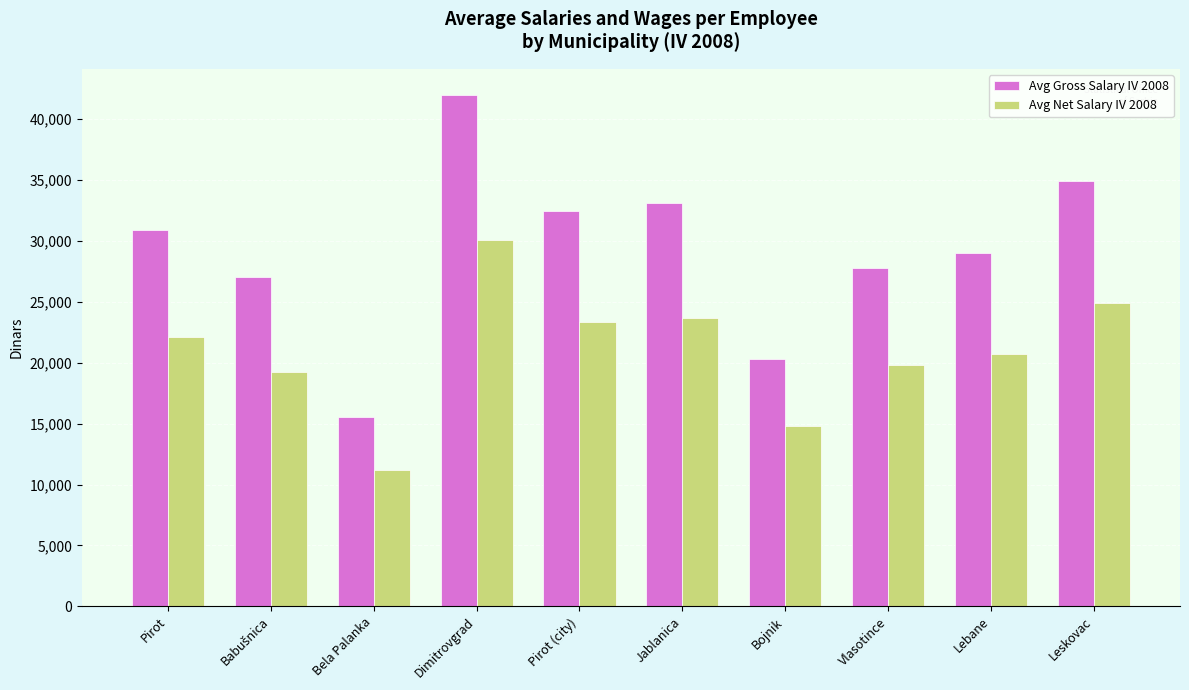

How many series are shown in this chart?

2